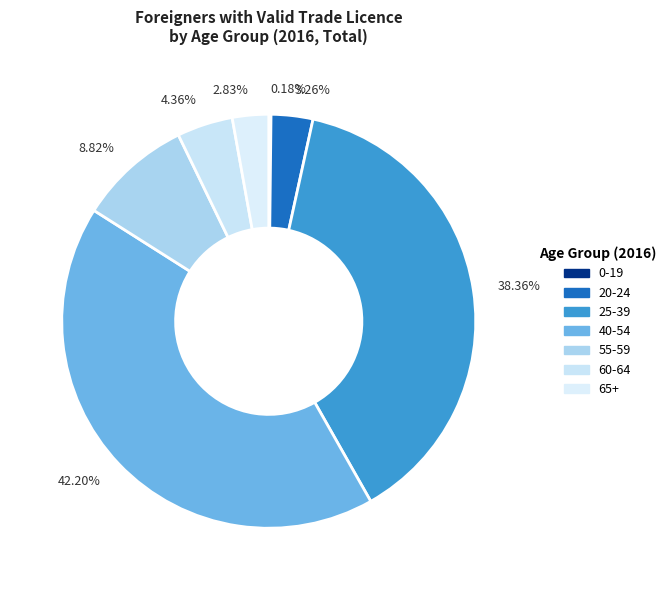

Between 20-24 and 25-39, which is larger?

25-39